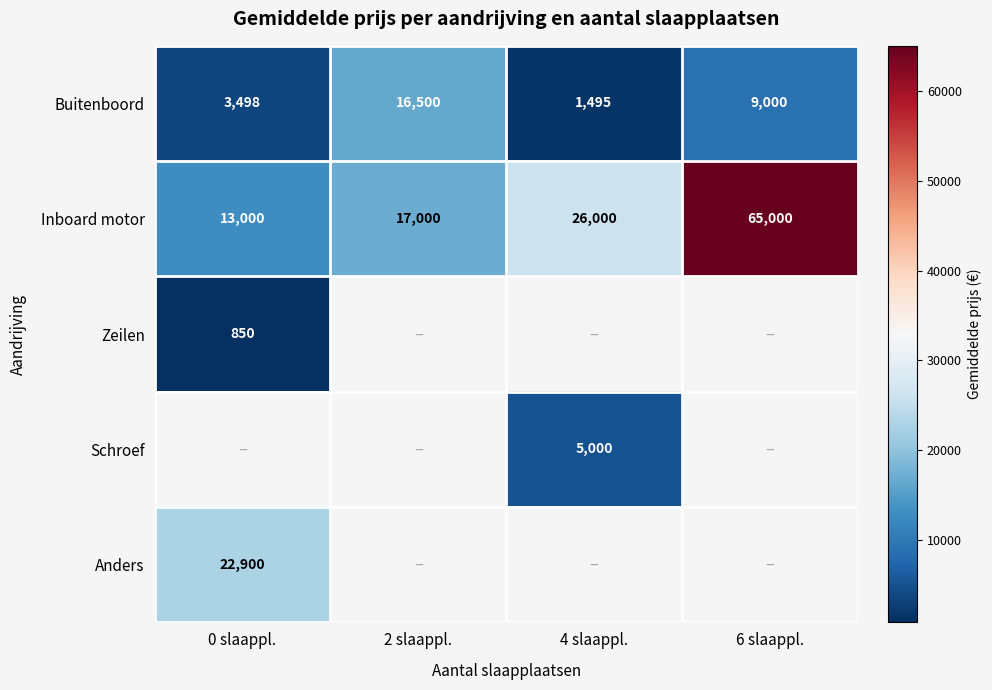

What is the sum of the Buitenboord values at 4 slaappl. and 6 slaappl.?

10495.0